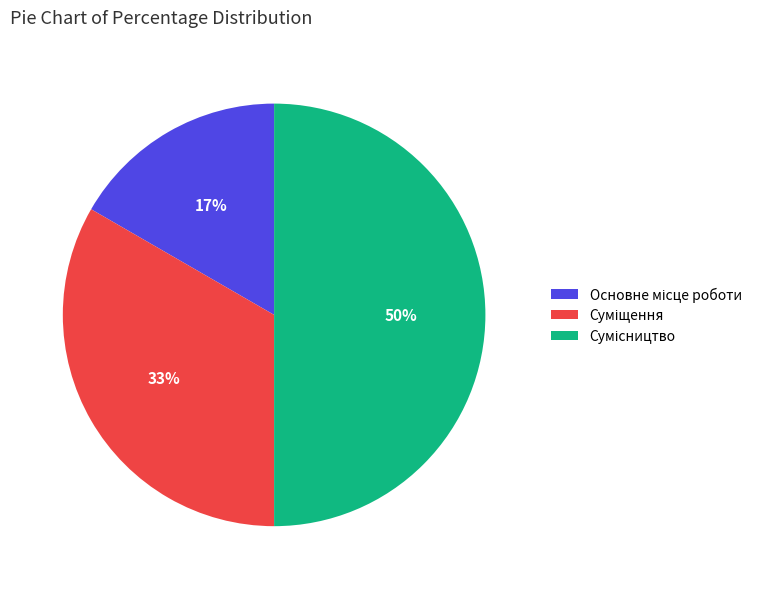

How many segments does this pie chart have?

3